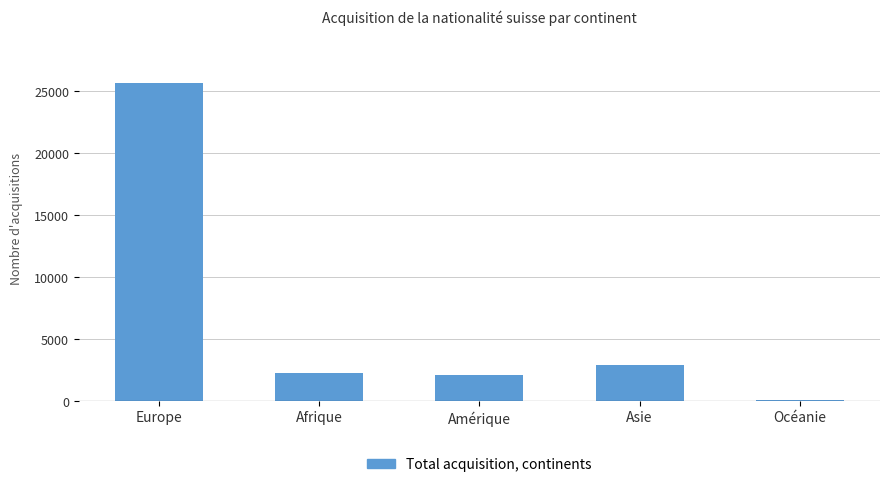

Read the value at Afrique, to the nearest 100.

2300